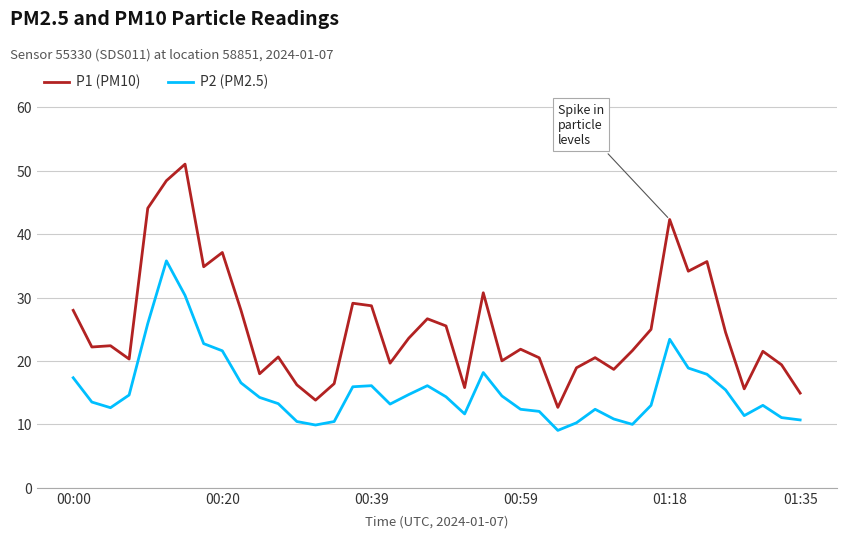

Which series has the largest total across all categories?

P1 (PM10)